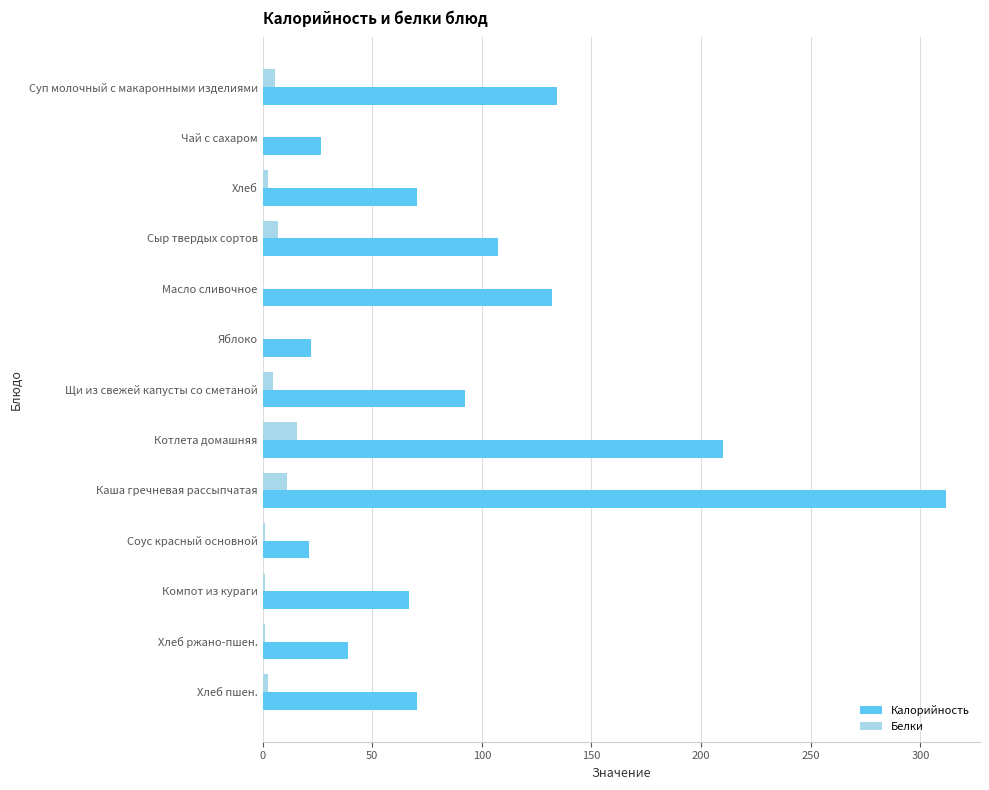

Which label corresponds to the largest value in the chart?

Каша гречневая рассыпчатая